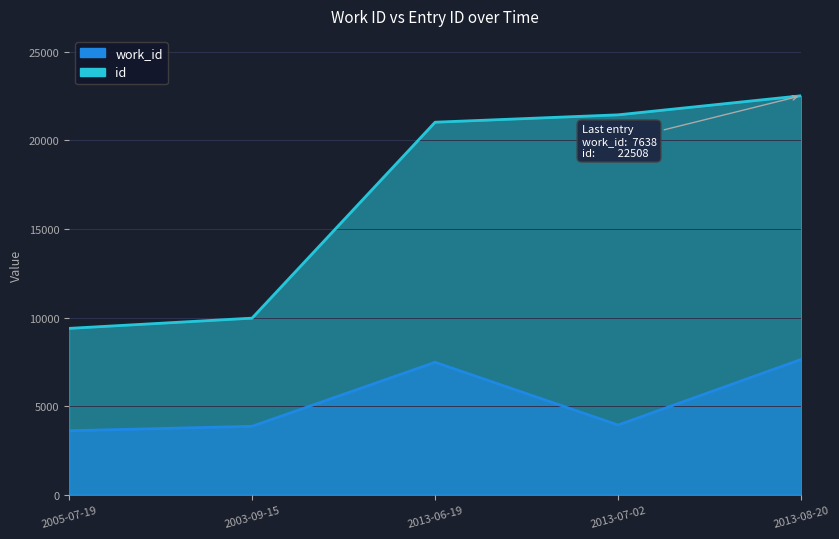

What are all the series names shown in the legend?

work_id, id